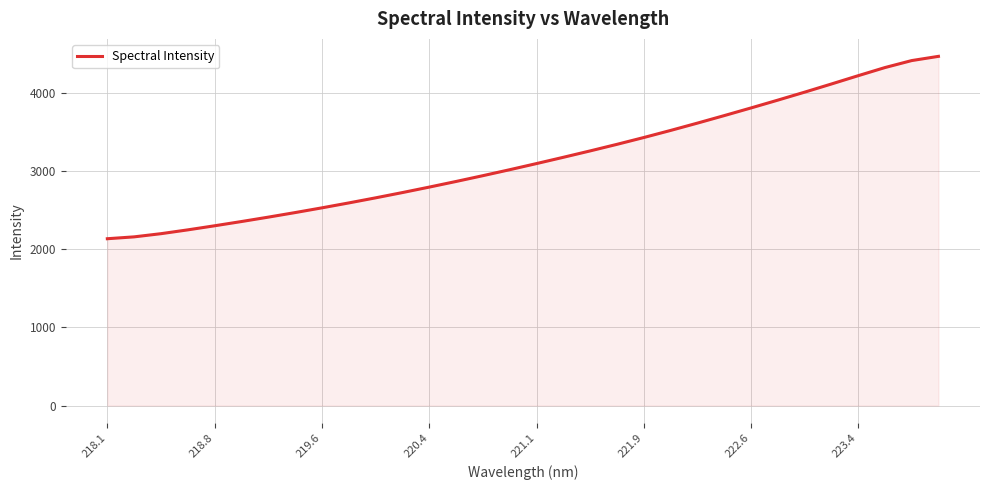

What is the minimum value shown in the chart?

2132.9